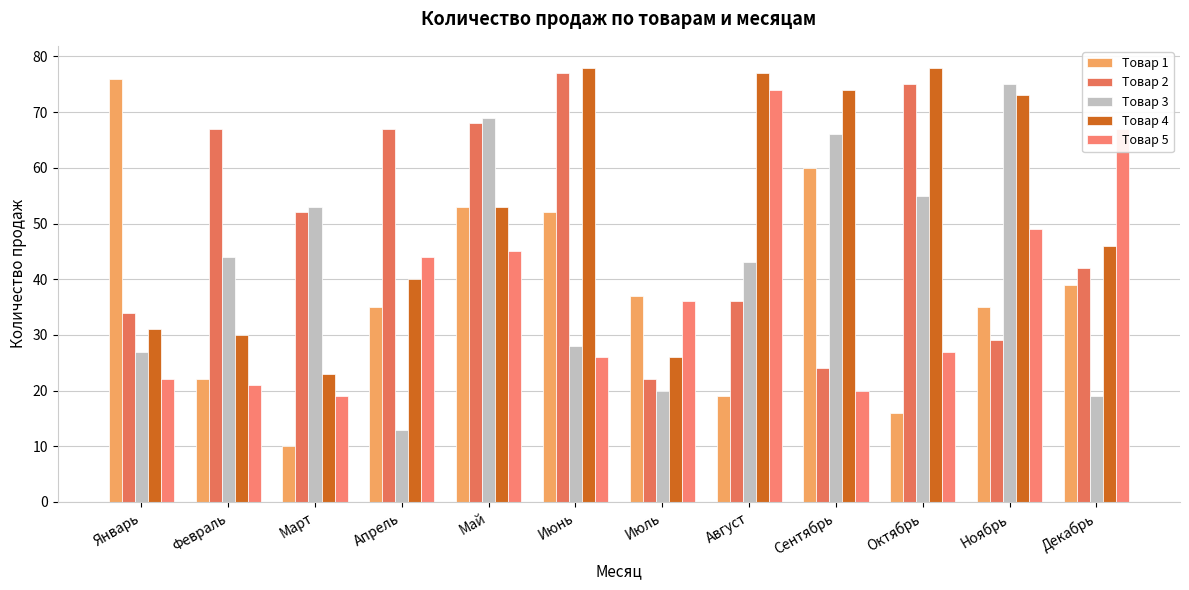

What is the highest value of the Товар 5 series?

74